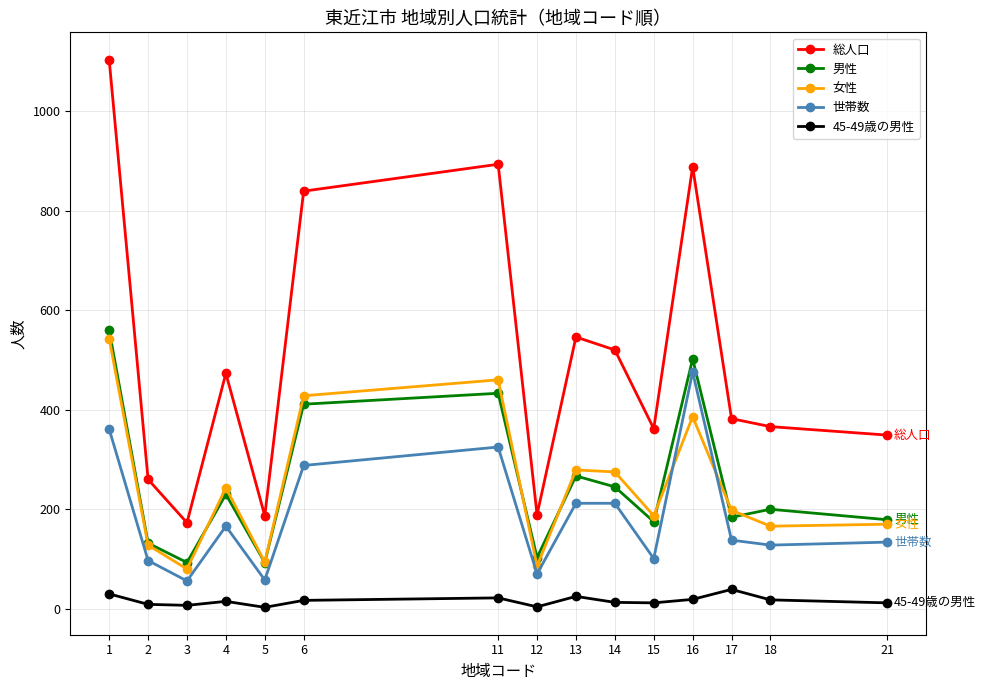

How many interior local valleys does the 男性 series have?

5